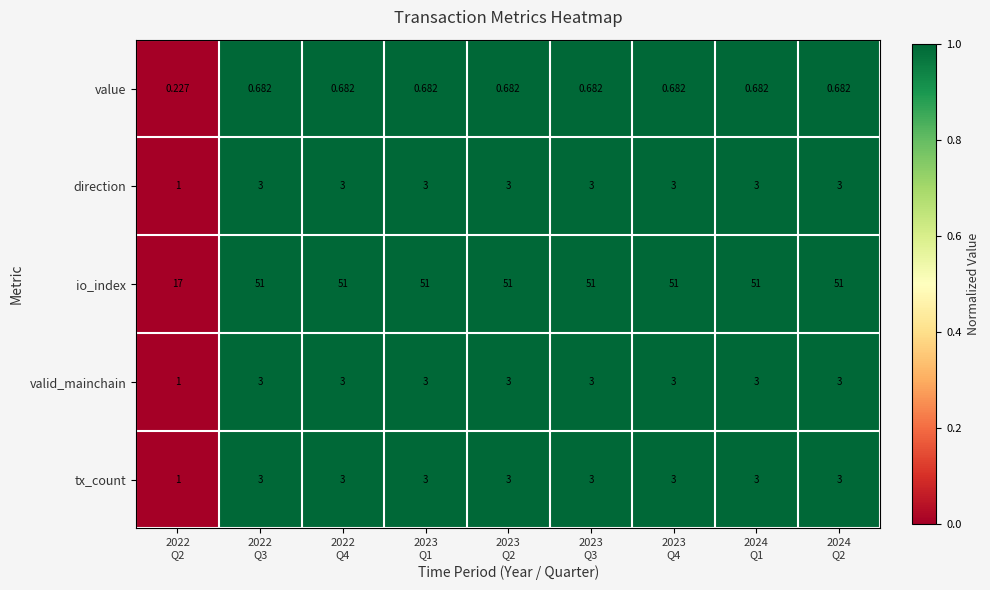

Which series has the widest spread of values?

io_index